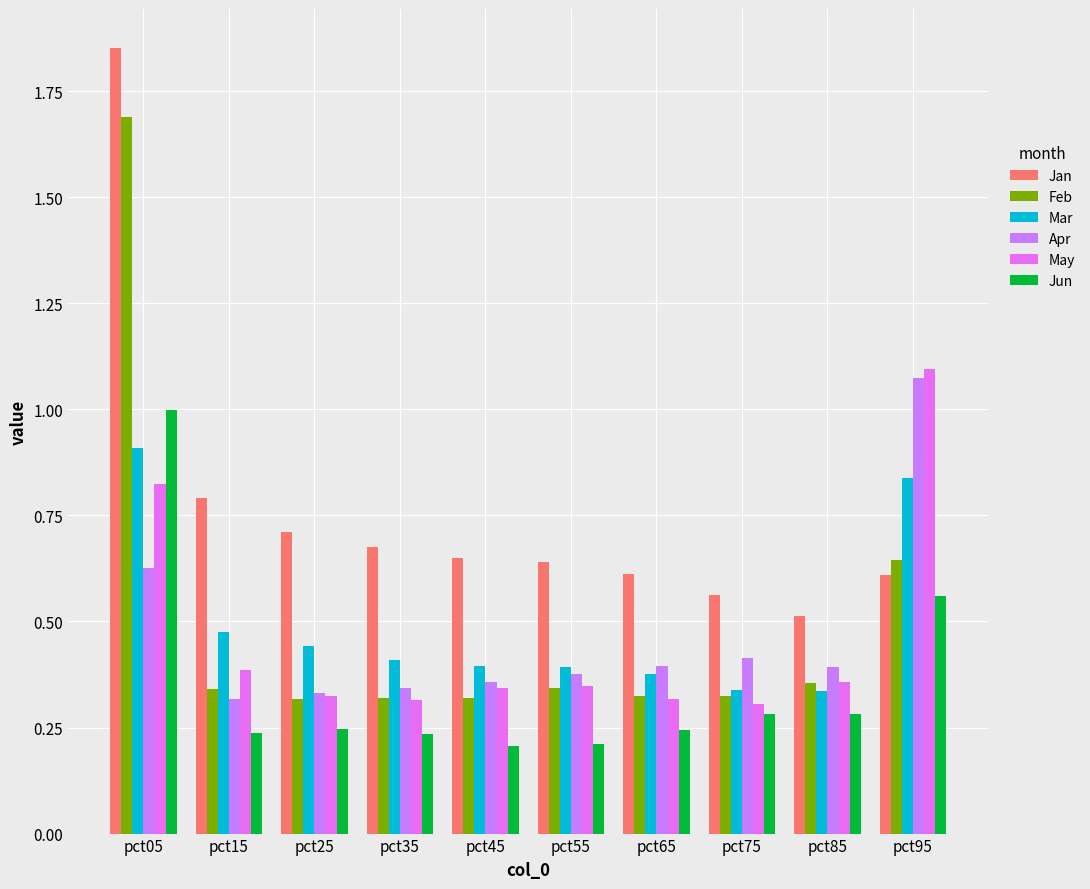

Reading left to right, list all the values displayed in this chart.

Jan: pct05=1.9	pct15=0.8	pct25=0.7	pct35=0.7	pct45=0.6	pct55=0.6	pct65=0.6	pct75=0.6	pct85=0.5	pct95=0.6
Feb: pct05=1.7	pct15=0.3	pct25=0.3	pct35=0.3	pct45=0.3	pct55=0.3	pct65=0.3	pct75=0.3	pct85=0.4	pct95=0.6
Mar: pct05=0.9	pct15=0.5	pct25=0.4	pct35=0.4	pct45=0.4	pct55=0.4	pct65=0.4	pct75=0.3	pct85=0.3	pct95=0.8
Apr: pct05=0.6	pct15=0.3	pct25=0.3	pct35=0.3	pct45=0.4	pct55=0.4	pct65=0.4	pct75=0.4	pct85=0.4	pct95=1.1
May: pct05=0.8	pct15=0.4	pct25=0.3	pct35=0.3	pct45=0.3	pct55=0.3	pct65=0.3	pct75=0.3	pct85=0.4	pct95=1.1
Jun: pct05=1.0	pct15=0.2	pct25=0.2	pct35=0.2	pct45=0.2	pct55=0.2	pct65=0.2	pct75=0.3	pct85=0.3	pct95=0.6